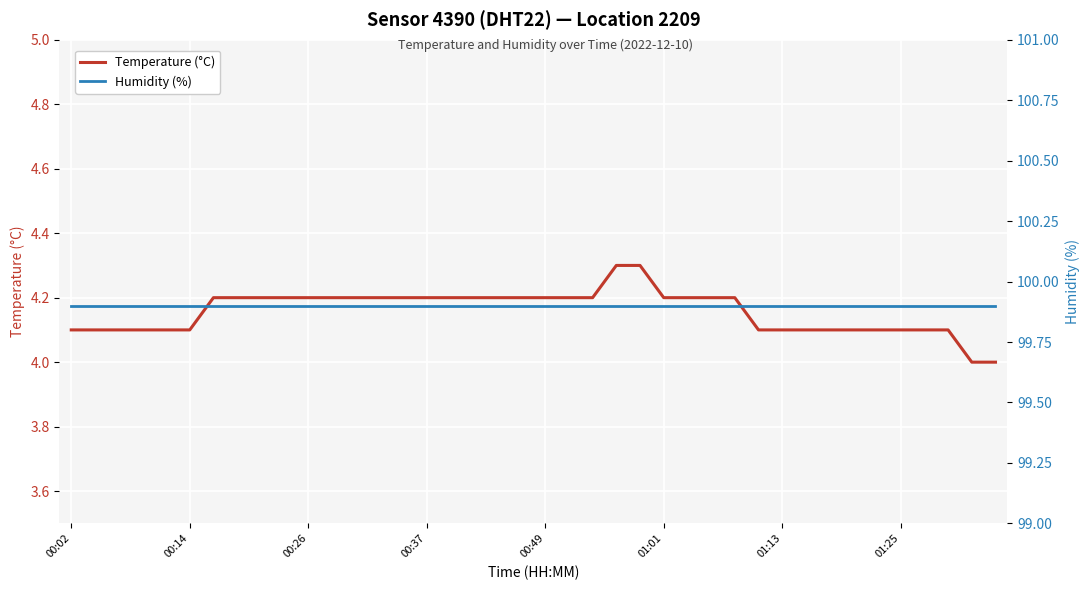

At which category does the chart reach its minimum across all series?

38